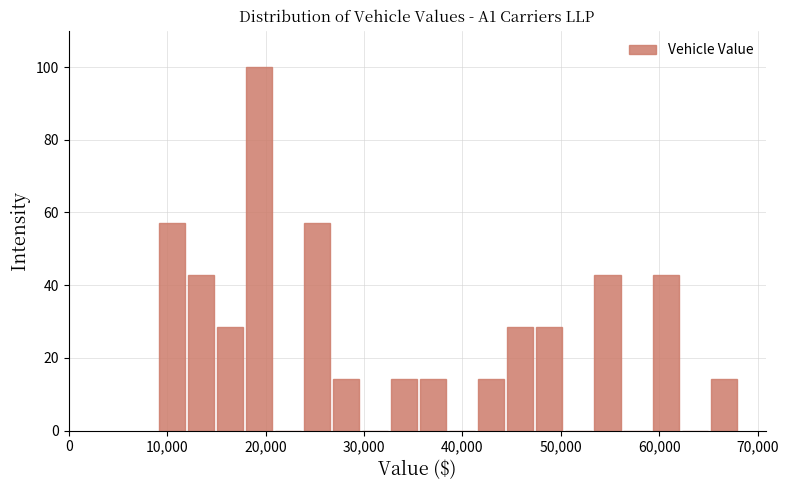

Around what value on the x-axis is the tallest bar? Give the approximate position of its centre, as read against the axis.

19000